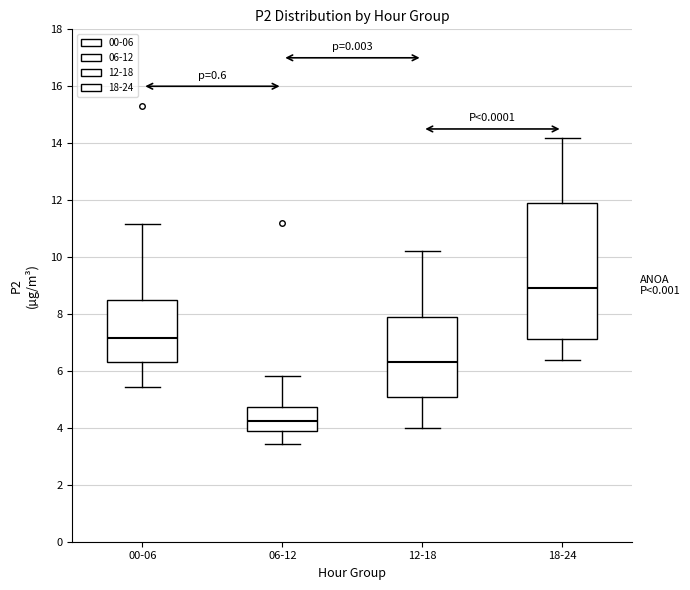

Where does the upper whisker of the box for 06-12 end on the y-axis? The values are not printed on the chart, so give them approximately, as read against the axis.

5.8